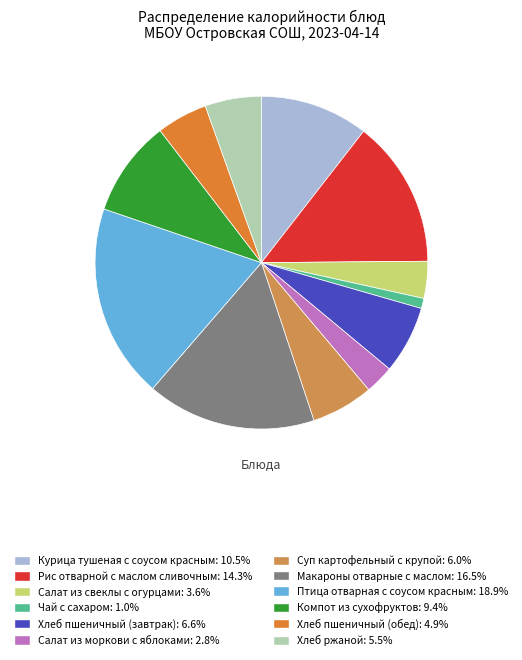

What is the ratio of the value at Птица отварная с соусом красным to the value at Хлеб пшеничный (обед)?

3.8